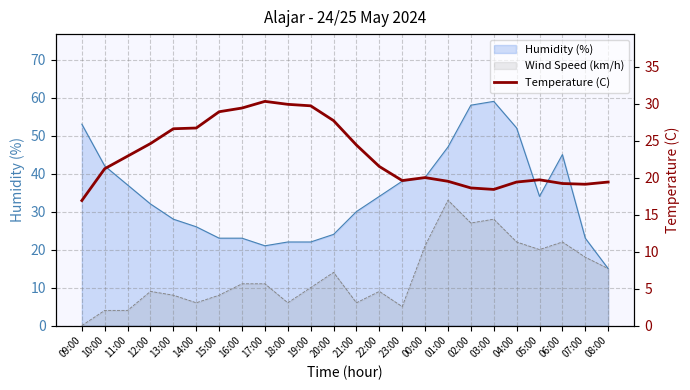

The chart shows a value of 30.3 at 17:00. True or false?

True